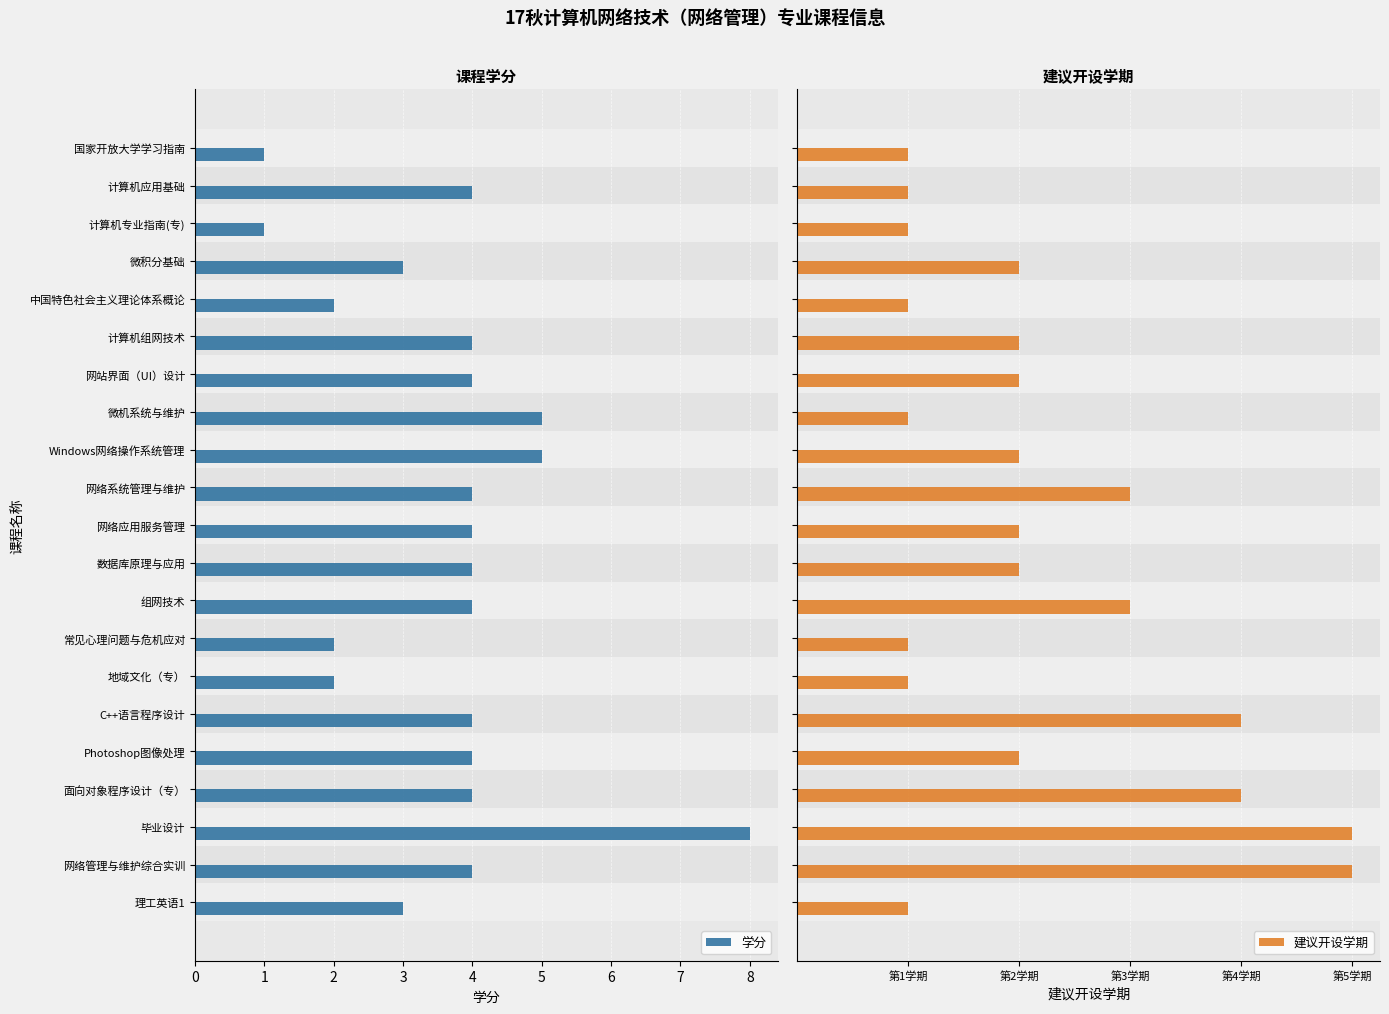

What is the greatest value displayed?

8